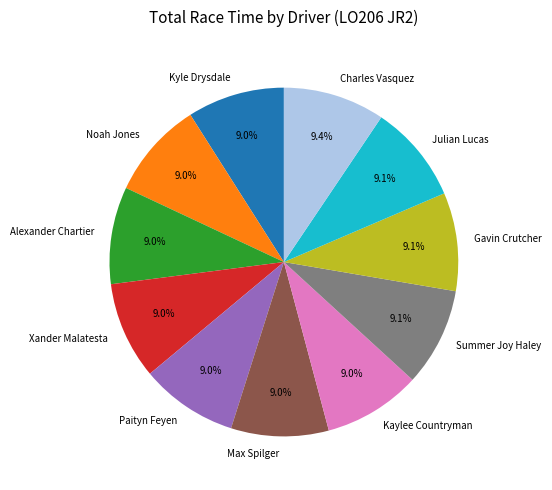

To the nearest percent, what is the combined percentage of Paityn Feyen and Noah Jones?

18%